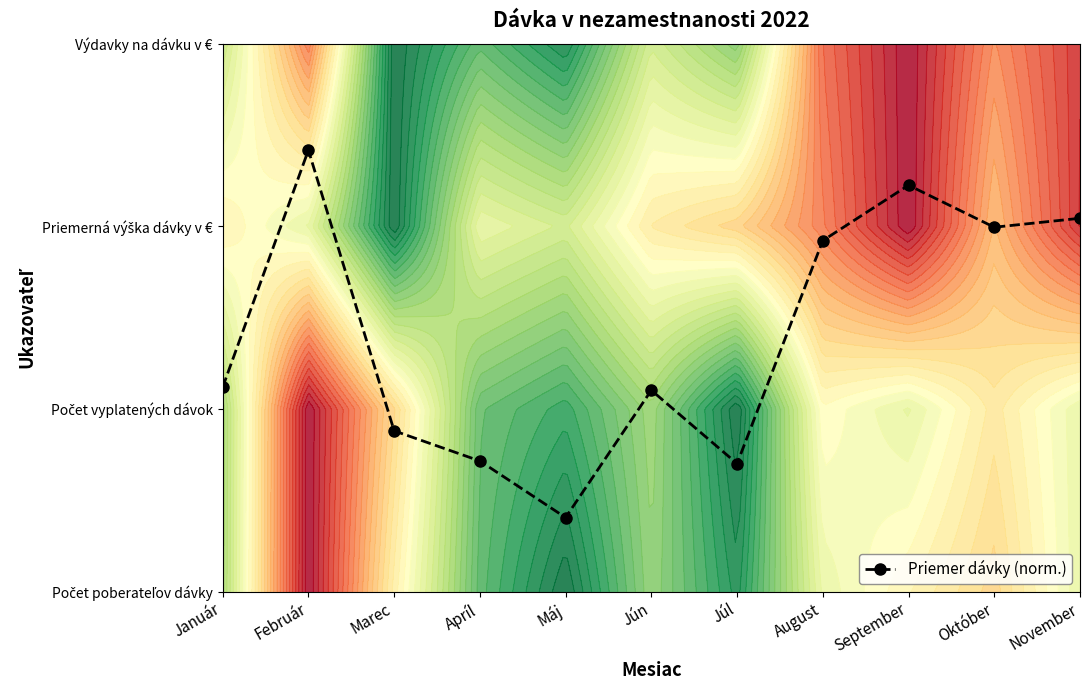

The chart shows a value of 1.7 at Jún. True or false?

False